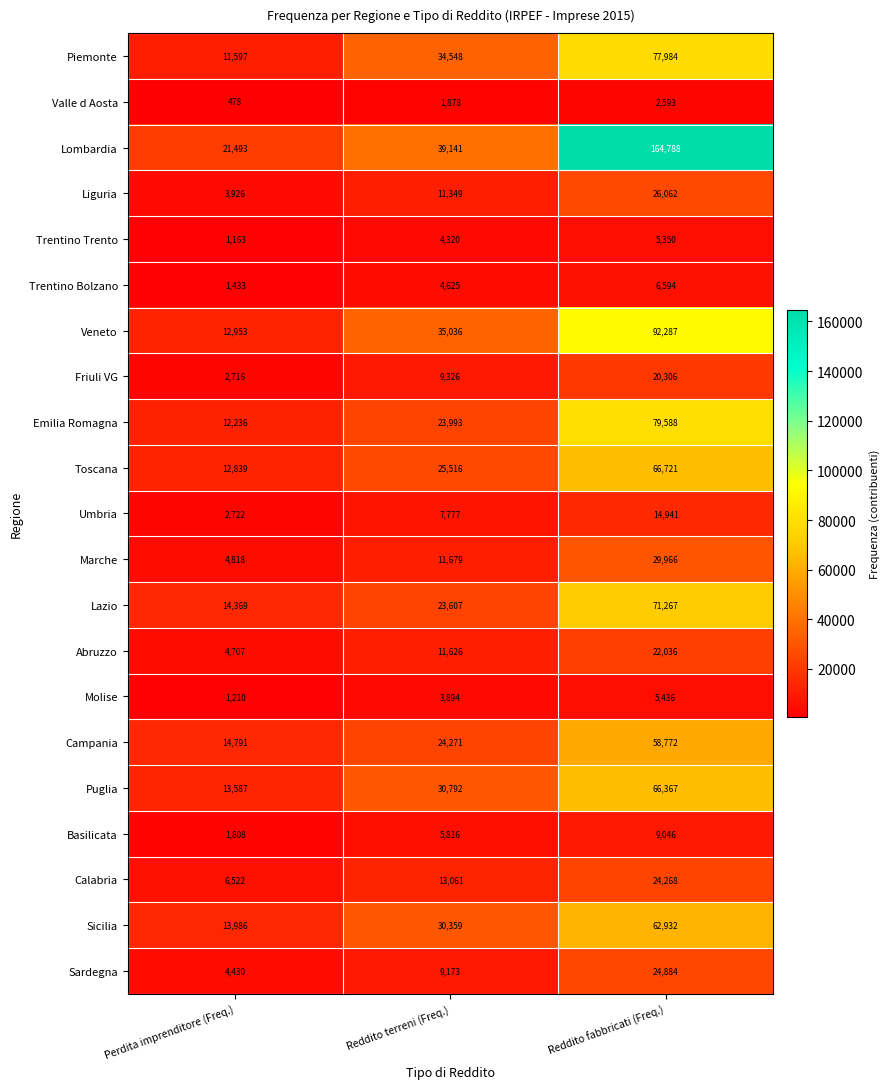

At which label is Sicilia closest to 38459?

Reddito terreni (Freq.)